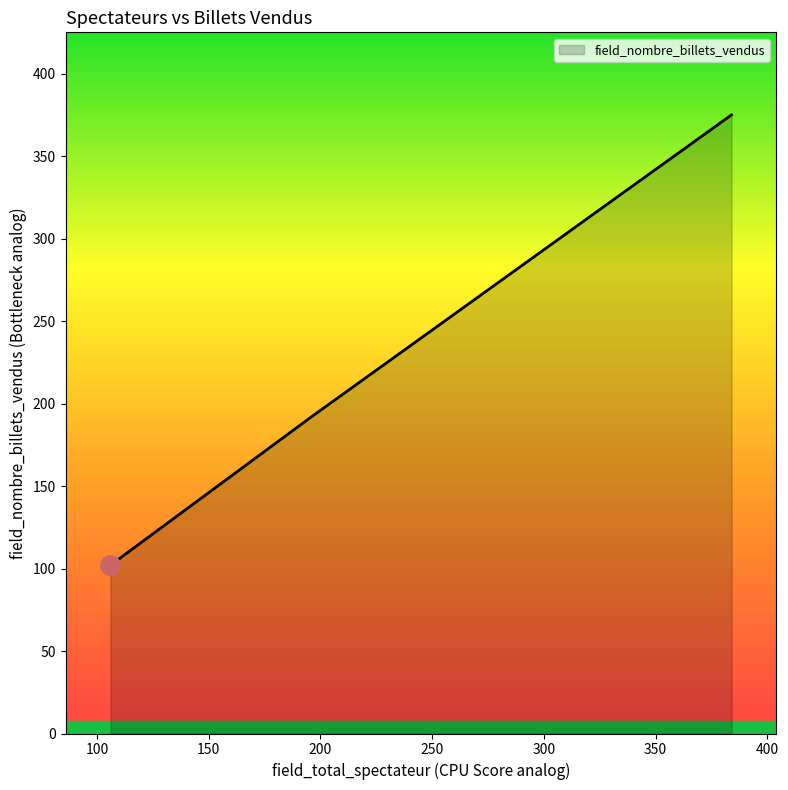

How many interior local peaks (higher than both neighbors) does the data have?

0